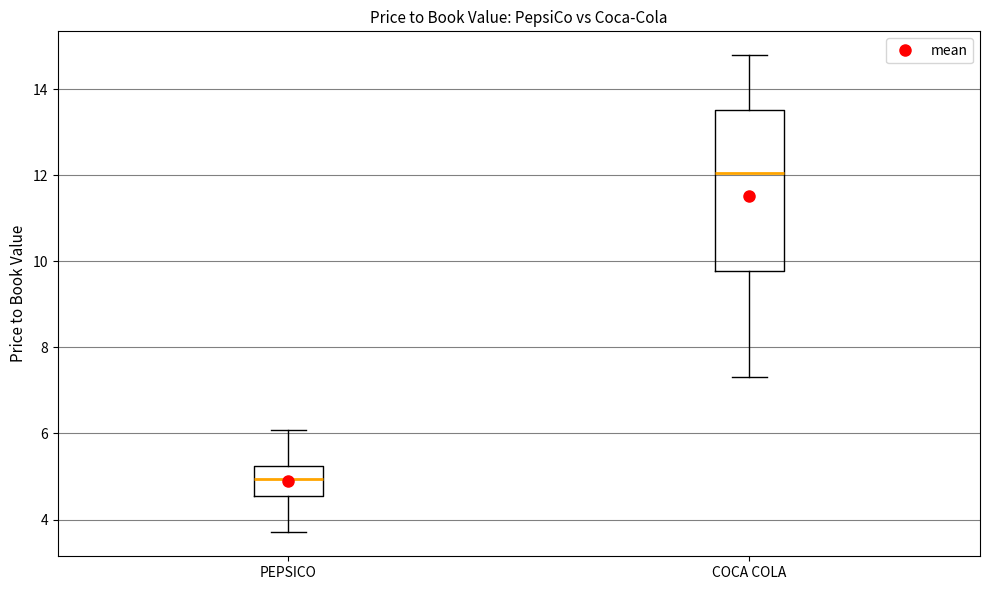

Which box is the tallest, from its lower edge to its upper edge?

COCA COLA